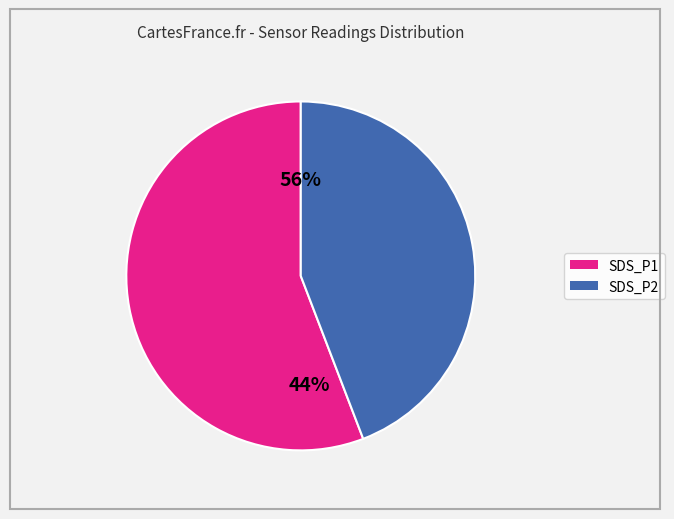

How many slices are in this pie chart?

2